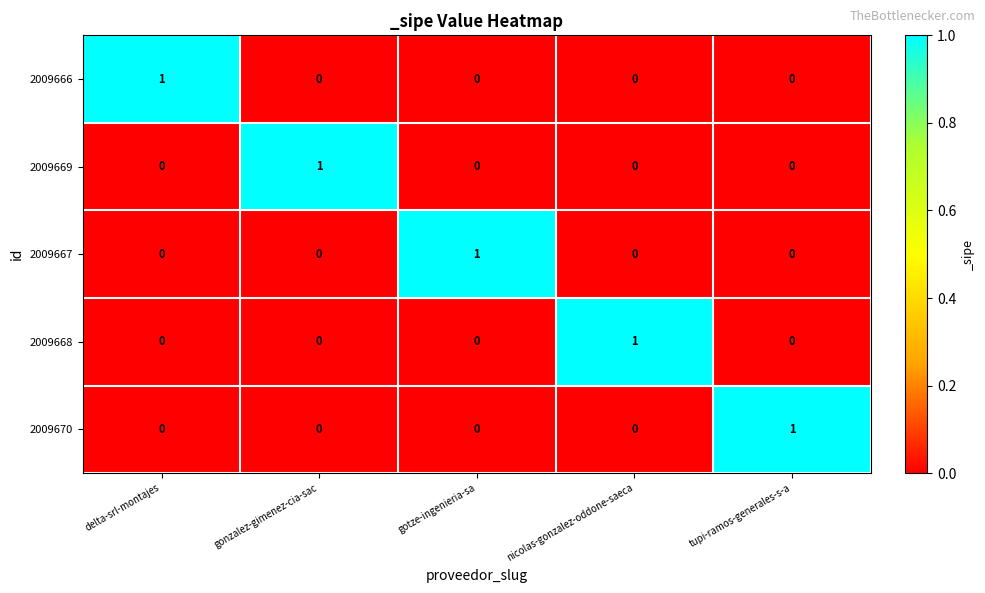

What is the total value across all series at gotze-ingenieria-sa?

1